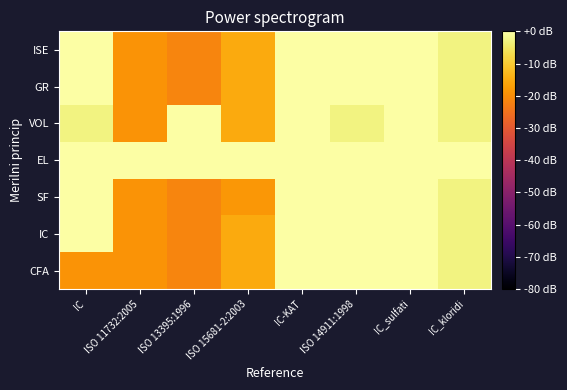

Reading left to right, transcribe all the data shown in this chart.

CFA: IC=-18.9	ISO 11732:2005=-18.9	ISO 13395:1996=-21.5	ISO 15681-2:2003=-15.1	IC-KAT=3.0	ISO 14911:1998=3.0	IC_sulfati=0.0	IC_kloridi=-3.0
IC: IC=3.4	ISO 11732:2005=-18.9	ISO 13395:1996=-21.5	ISO 15681-2:2003=-15.1	IC-KAT=3.0	ISO 14911:1998=3.0	IC_sulfati=0.0	IC_kloridi=-3.0
SF: IC=3.4	ISO 11732:2005=-18.9	ISO 13395:1996=-21.5	ISO 15681-2:2003=-18.2	IC-KAT=3.0	ISO 14911:1998=3.0	IC_sulfati=0.0	IC_kloridi=-3.0
EL: IC=3.4	ISO 11732:2005=0.0	ISO 13395:1996=3.0	ISO 15681-2:2003=0.0	IC-KAT=3.0	ISO 14911:1998=0.0	IC_sulfati=0.0	IC_kloridi=0.0
VOL: IC=-3.0	ISO 11732:2005=-18.9	ISO 13395:1996=7.0	ISO 15681-2:2003=-15.1	IC-KAT=3.0	ISO 14911:1998=-3.0	IC_sulfati=0.0	IC_kloridi=-3.0
GR: IC=3.0	ISO 11732:2005=-18.9	ISO 13395:1996=-21.5	ISO 15681-2:2003=-15.1	IC-KAT=3.0	ISO 14911:1998=3.0	IC_sulfati=0.0	IC_kloridi=-3.0
ISE: IC=23.0	ISO 11732:2005=-18.9	ISO 13395:1996=-21.5	ISO 15681-2:2003=-15.1	IC-KAT=3.0	ISO 14911:1998=3.0	IC_sulfati=0.0	IC_kloridi=-3.0